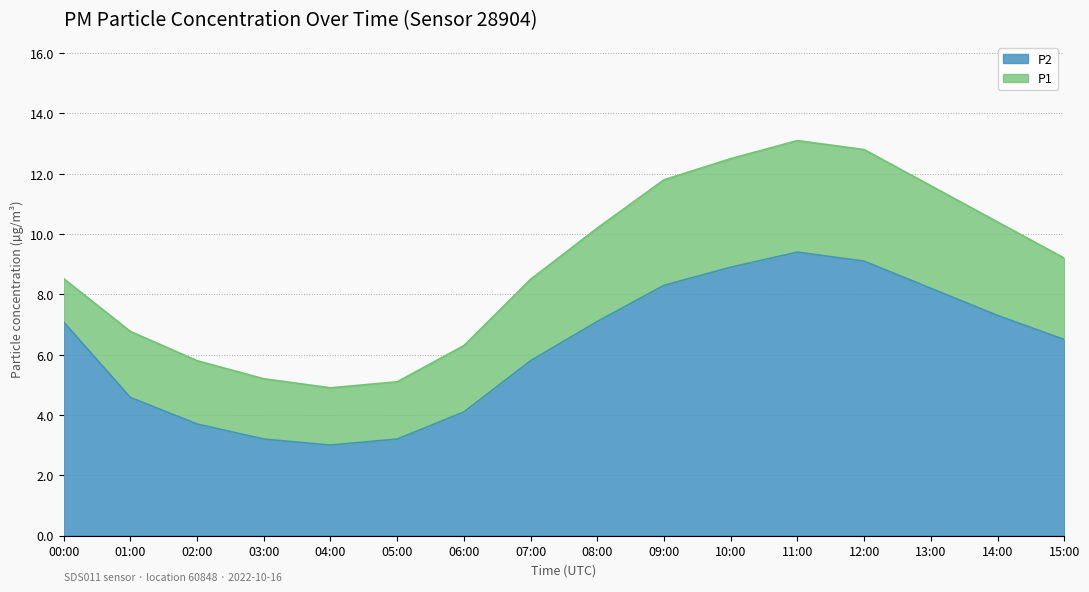

The value of P1 at 02:00 is 2.2. True or false?

False